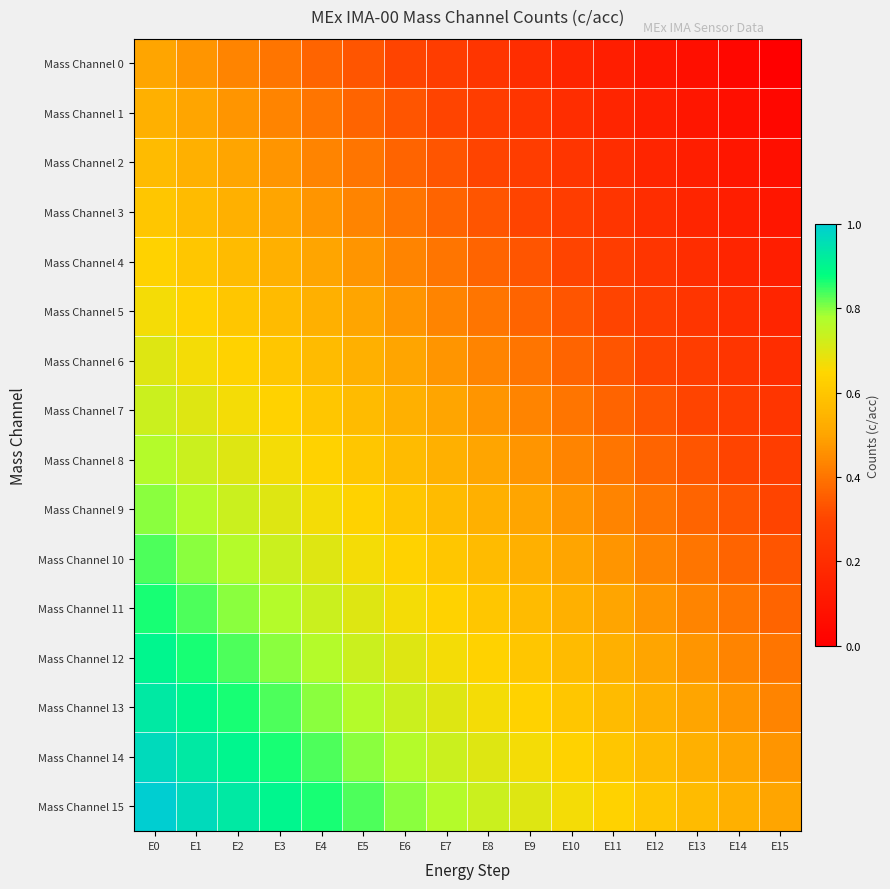

At how many categories does at least one series exceed 0?

16